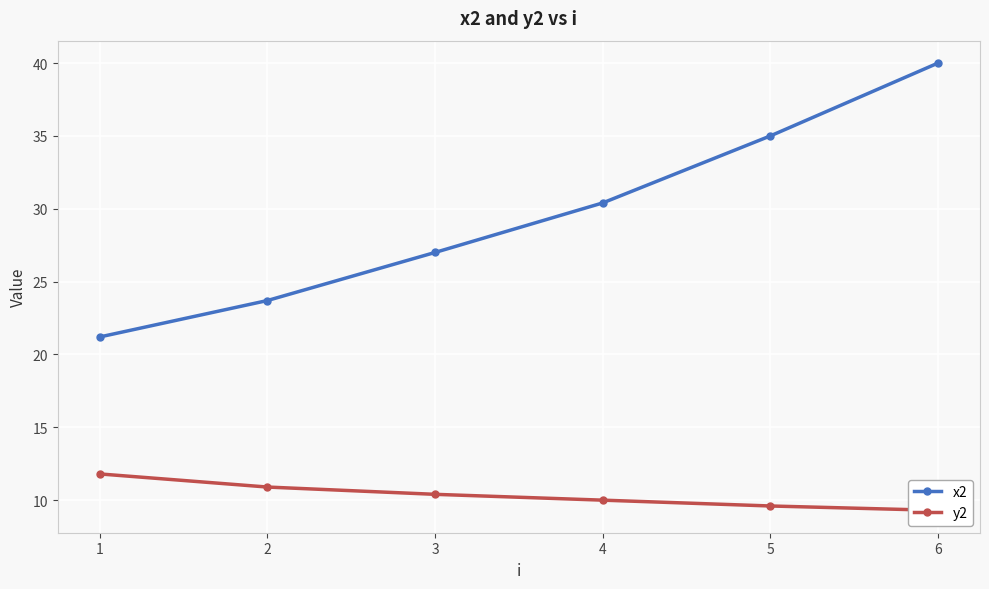

At which label does x2 first exceed 30?

4